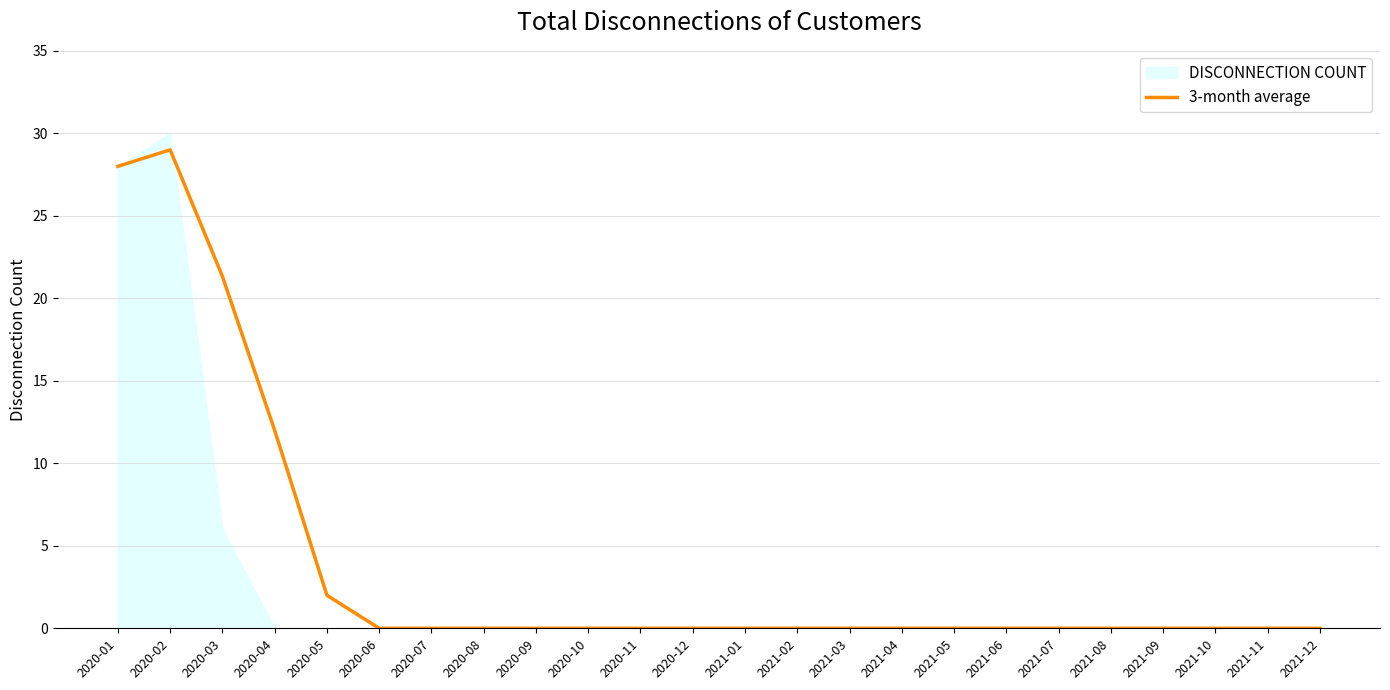

How many interior local peaks (higher than both neighbors) does the data have?

1